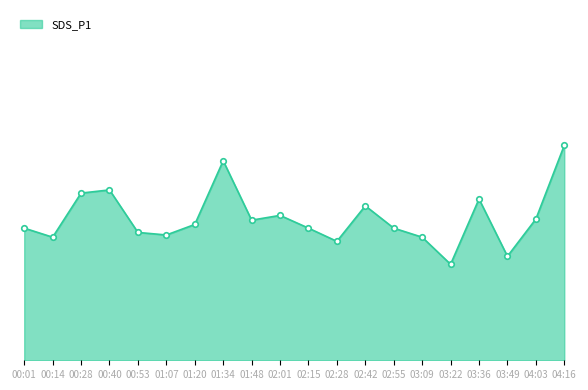

Does the chart have visible grid lines?

No